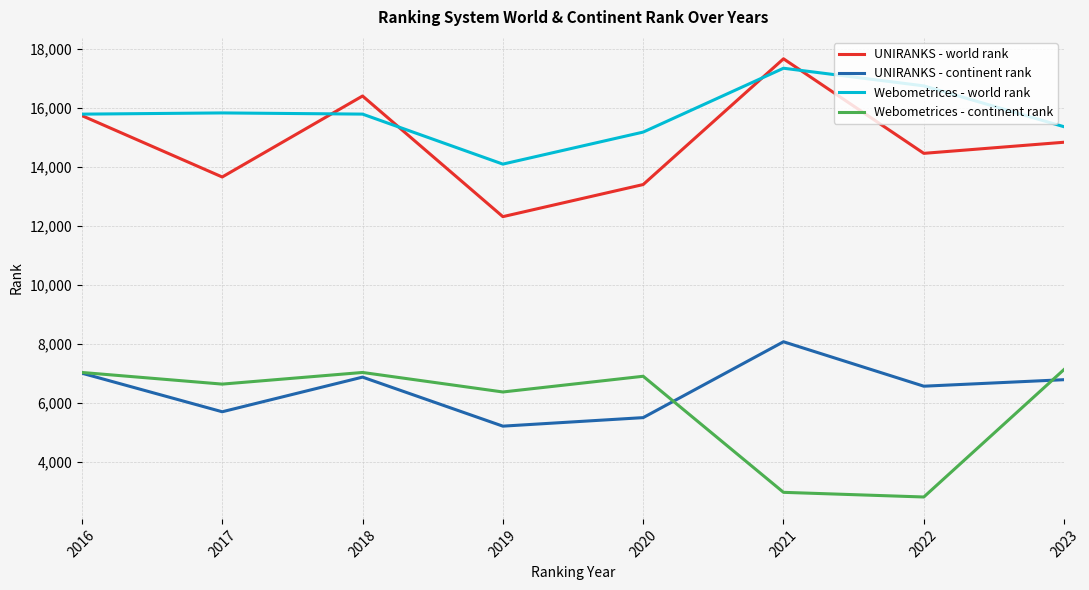

What is the greatest value displayed?

17676